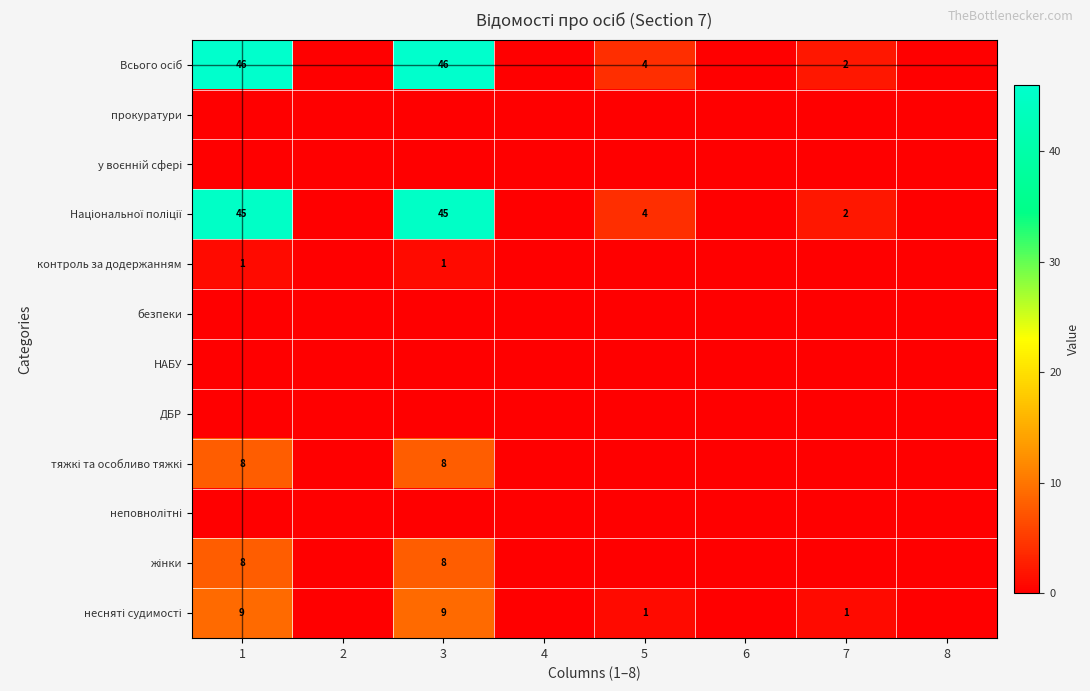

The прокуратури series shows 0 at 5. True or false?

True